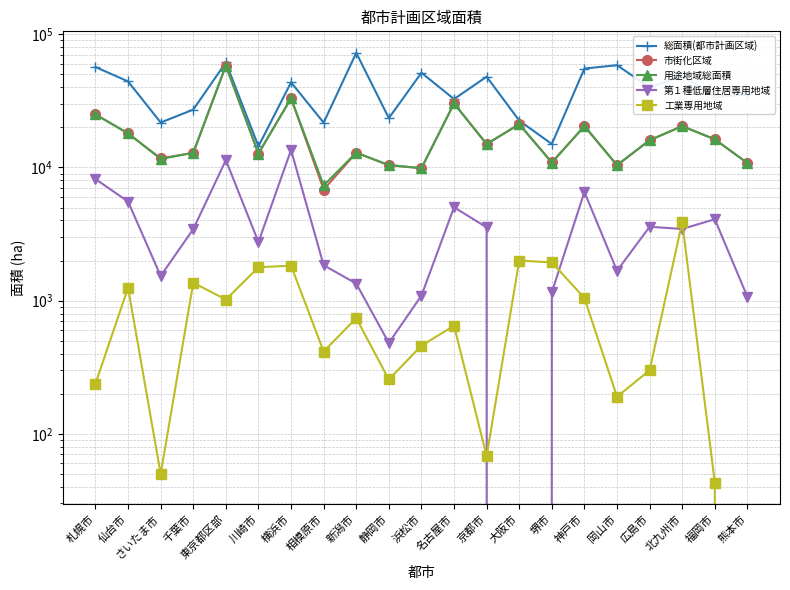

Which series changed the most between 千葉市 and 相模原市?

市街化区域